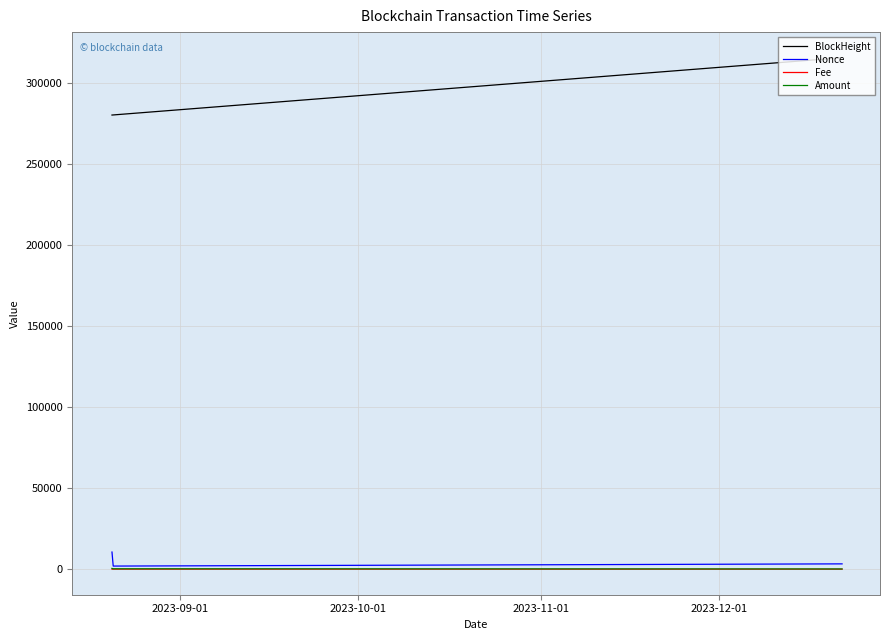

What is the greatest value displayed?

315630.0